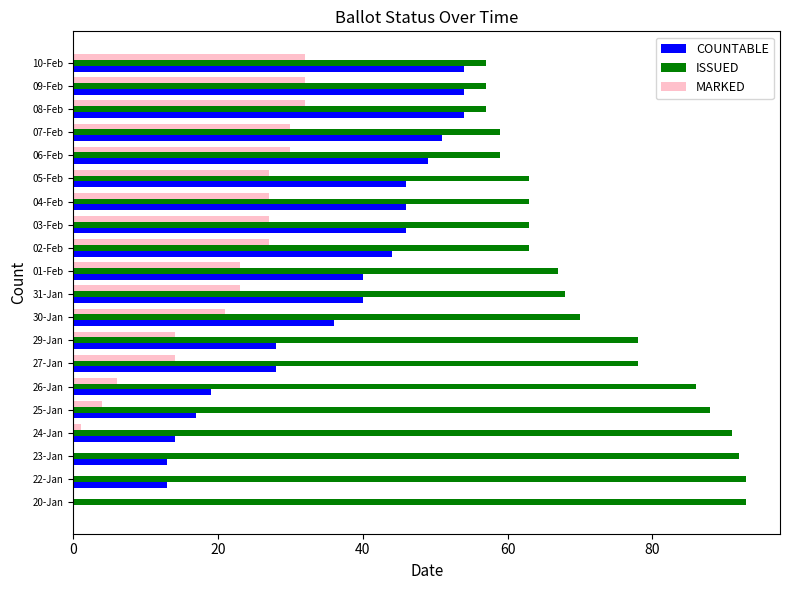

True or false: COUNTABLE has a value of 49 at 06-Feb.

True